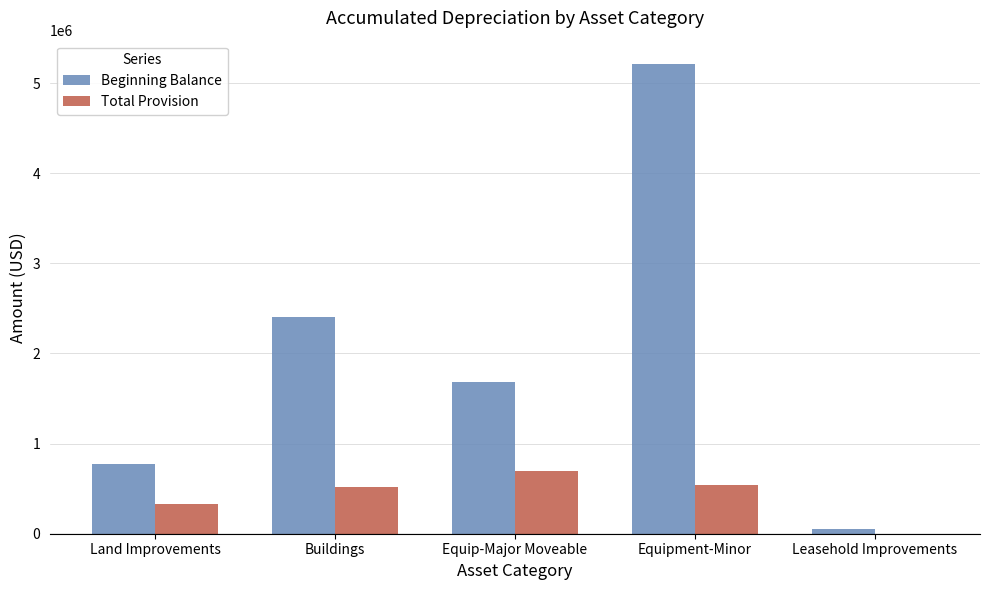

What is the sum of all Beginning Balance values?

10126026